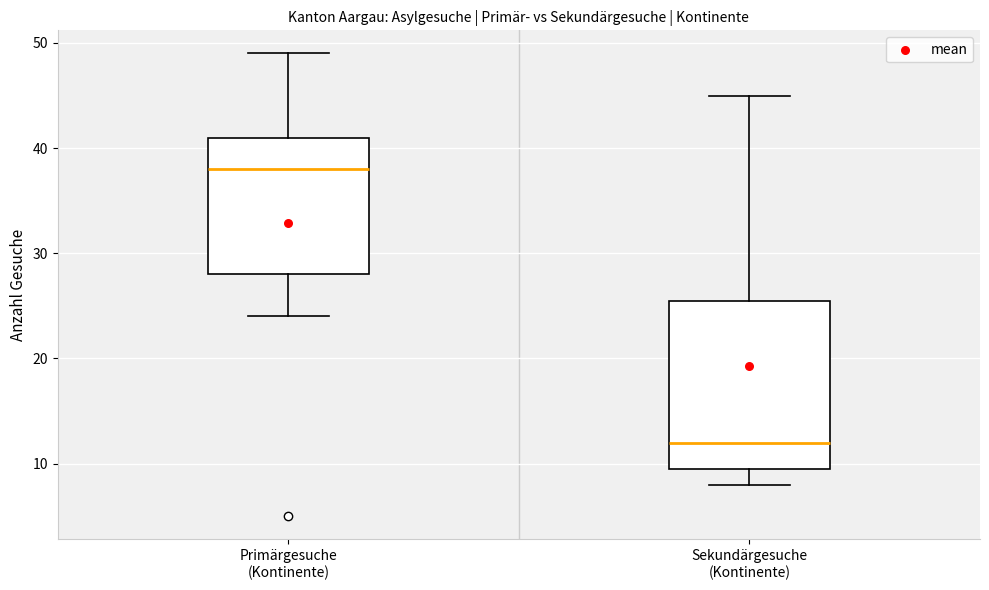

Comparing the boxes themselves (not the whiskers), which one is the tallest?

Sekundärgesuche (Kontinente)